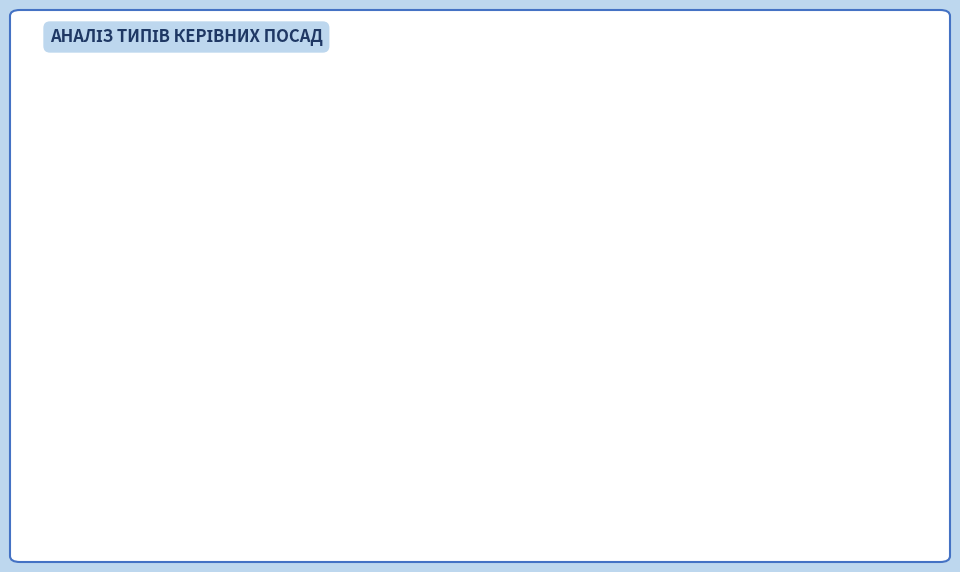

Is the sum of Начальник and Ректор greater than half?

No